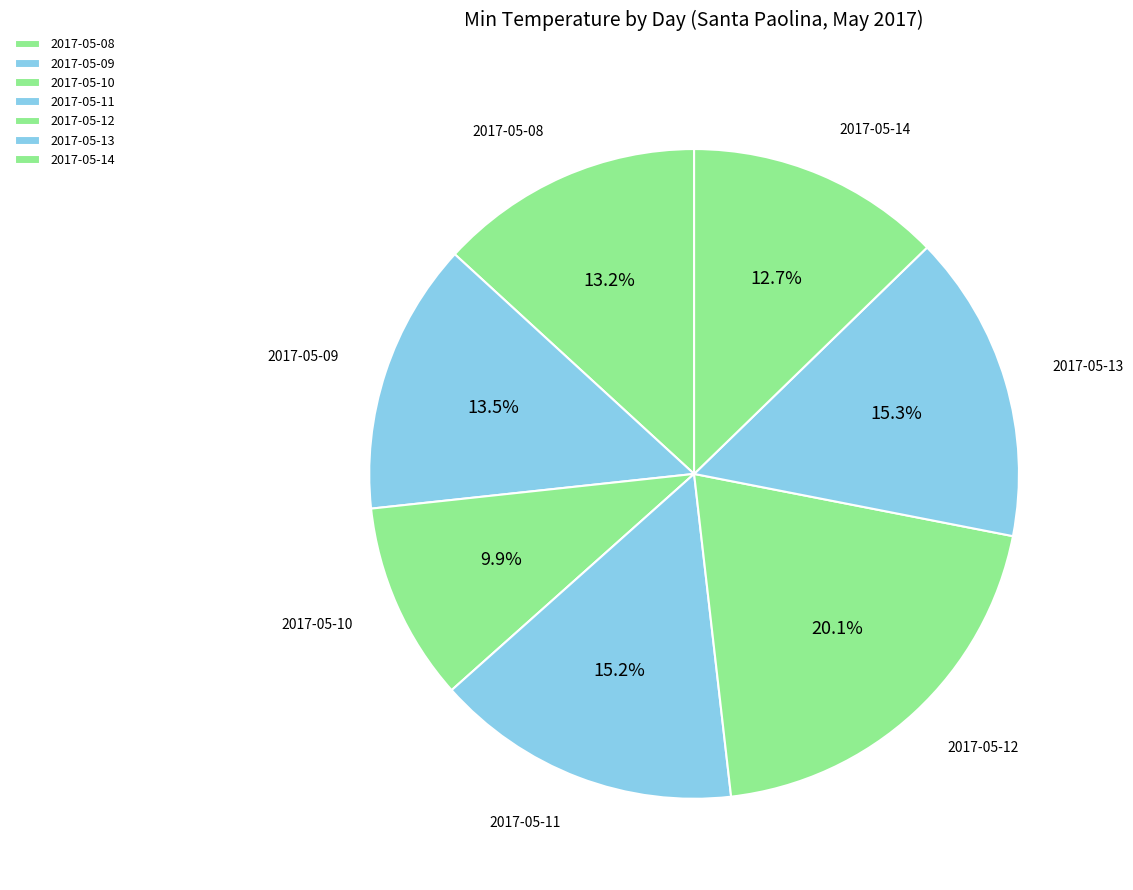

Does 2017-05-09 represent more than half of the total?

No